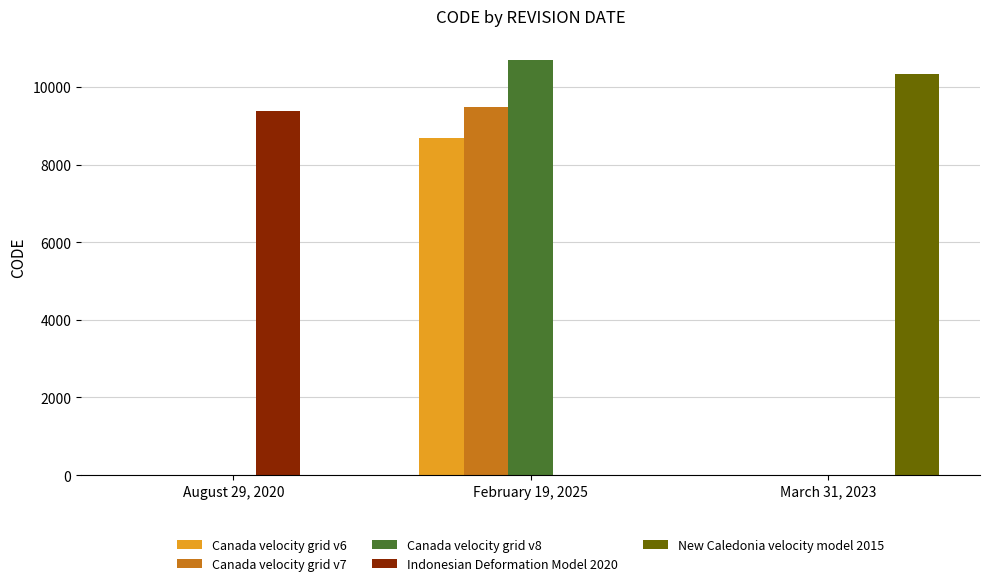

What are all the series names shown in the legend?

Canada velocity grid v6, Canada velocity grid v7, Canada velocity grid v8, Indonesian Deformation Model 2020, New Caledonia velocity model 2015